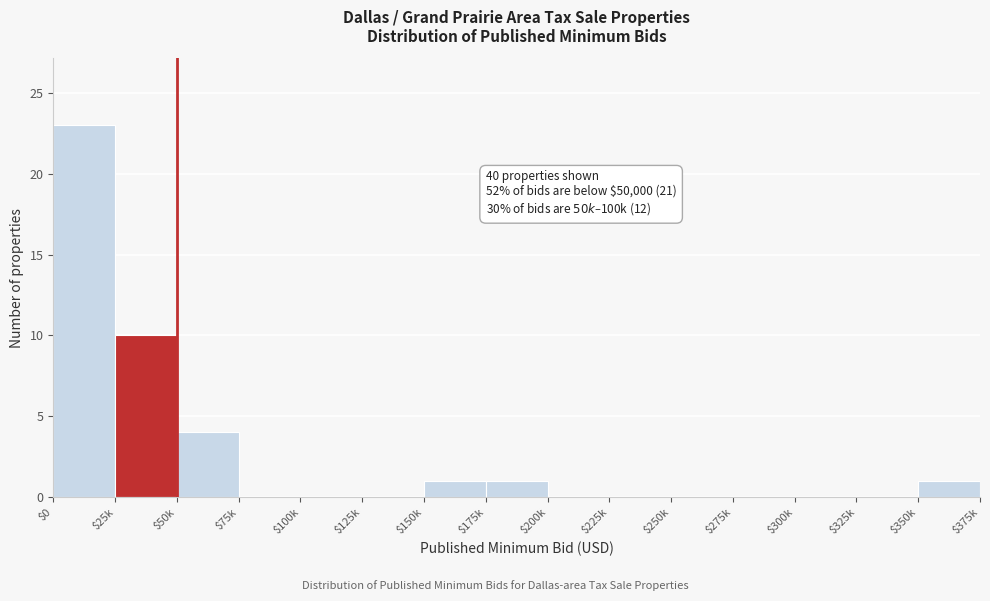

What is the maximum value shown in the chart?

23